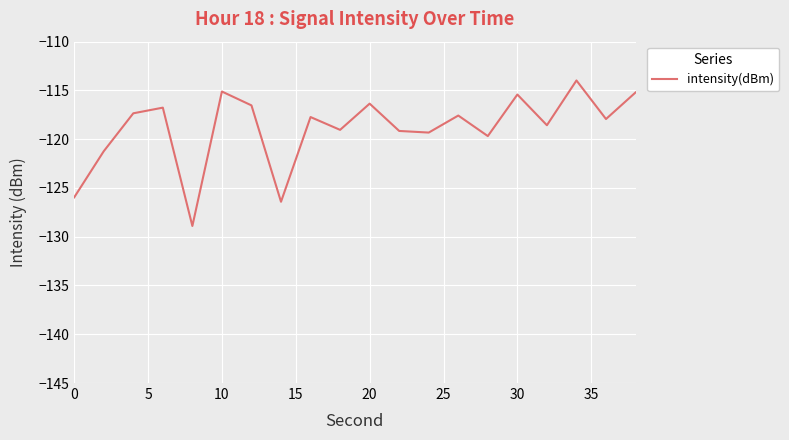

What is the difference between the maximum and minimum values?

14.9